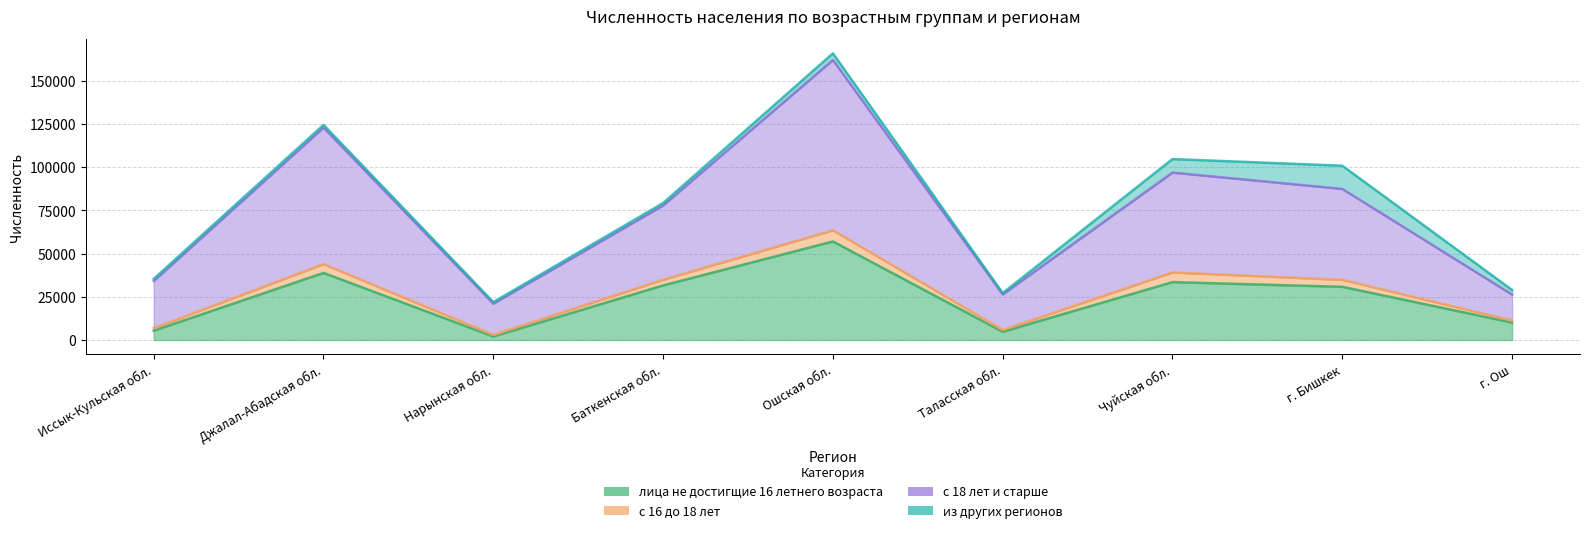

True or false: лица не достигщие 16 летнего возраста has a value of 5384 at Иссык-Кульская обл..

True